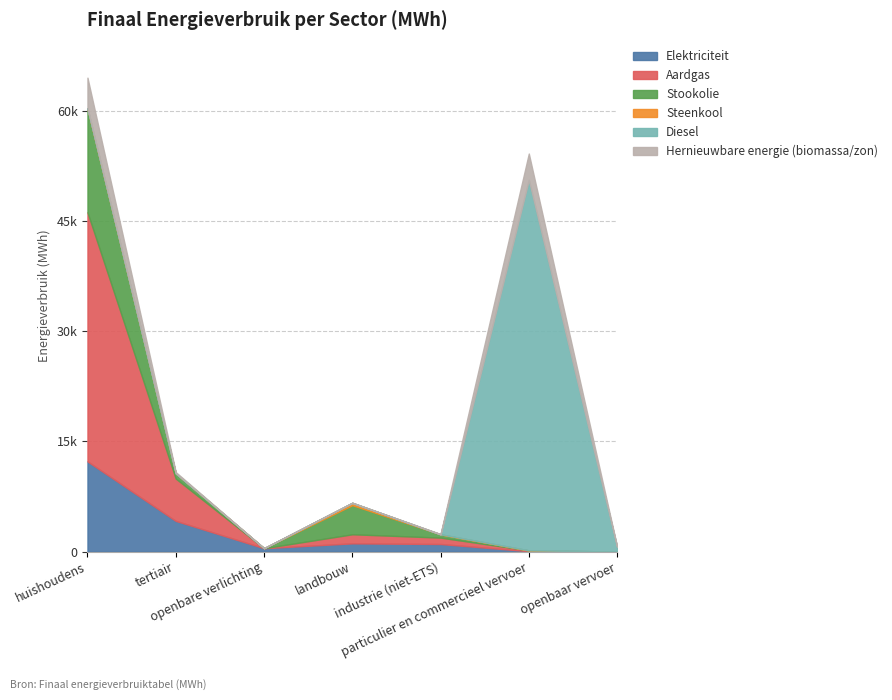

Between particulier en commercieel vervoer and huishoudens, which is larger?

huishoudens